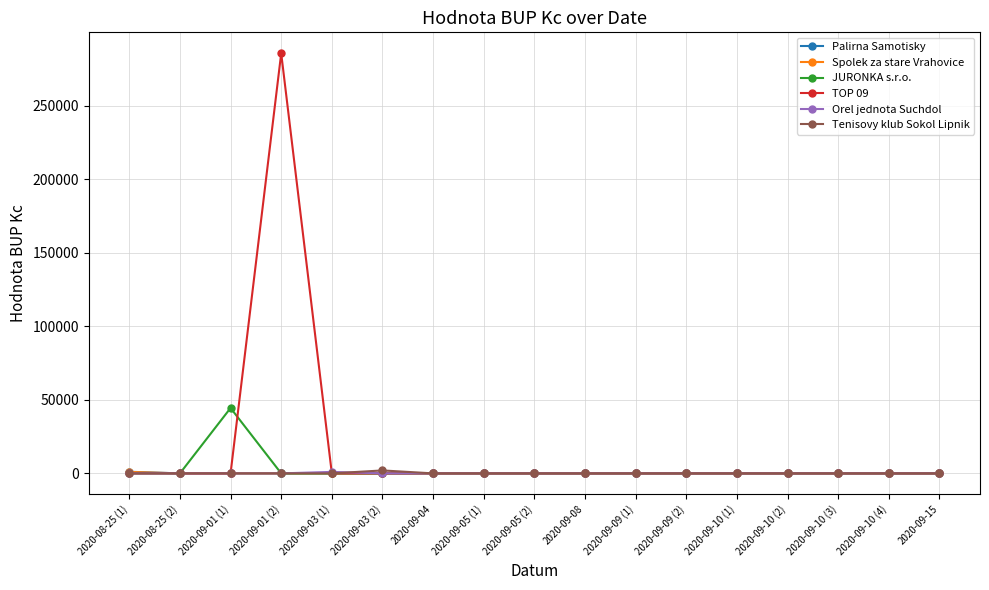

What are all the series names shown in the legend?

Palirna Samotisky, Spolek za stare Vrahovice, JURONKA s.r.o., TOP 09, Orel jednota Suchdol, Tenisovy klub Sokol Lipnik